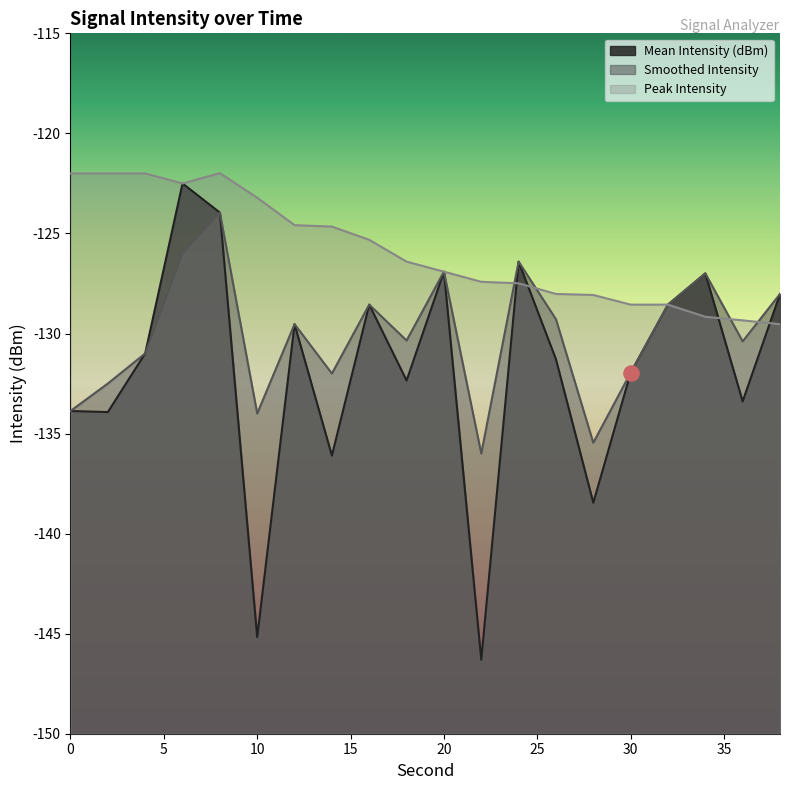

Which series has the largest total across all categories?

Peak Intensity